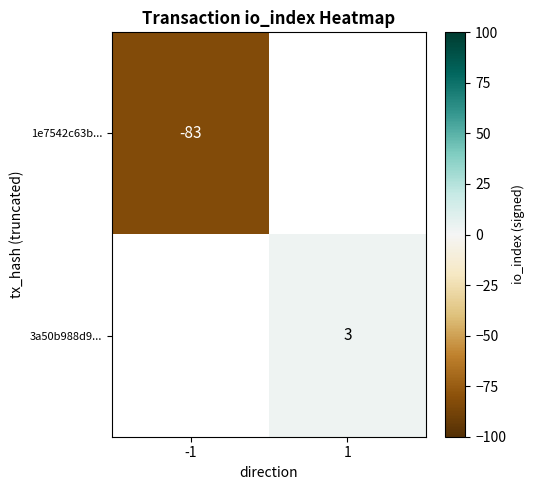

The 1e7542c63b... series shows -83 at -1. True or false?

True